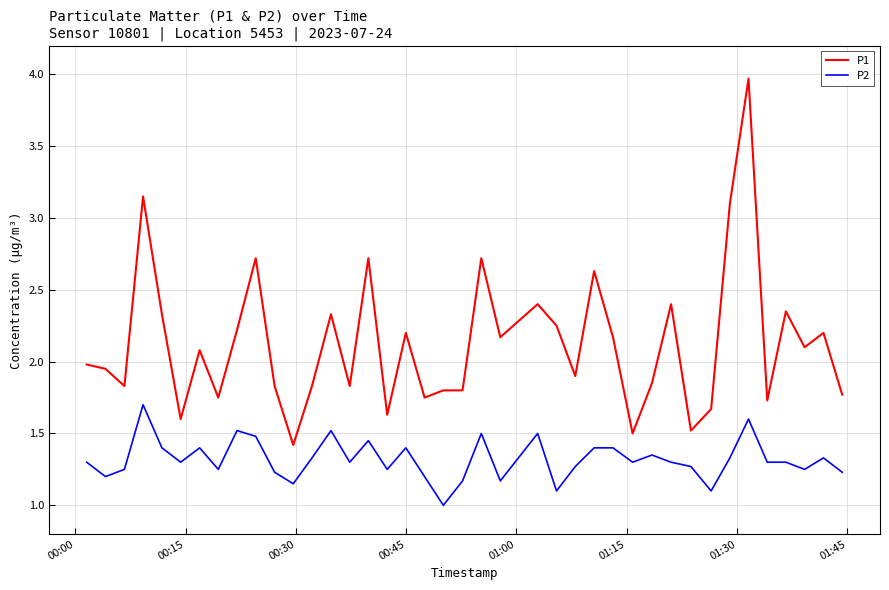

What is the maximum value shown in the chart?

4.0